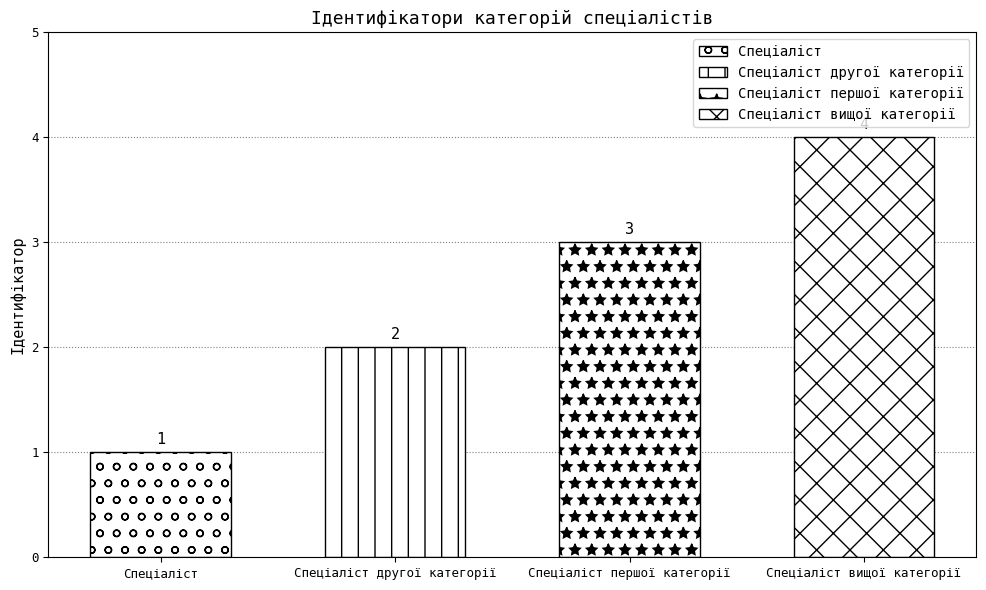

What is the difference between the values at Спеціаліст вищої категорії and Спеціаліст?

3